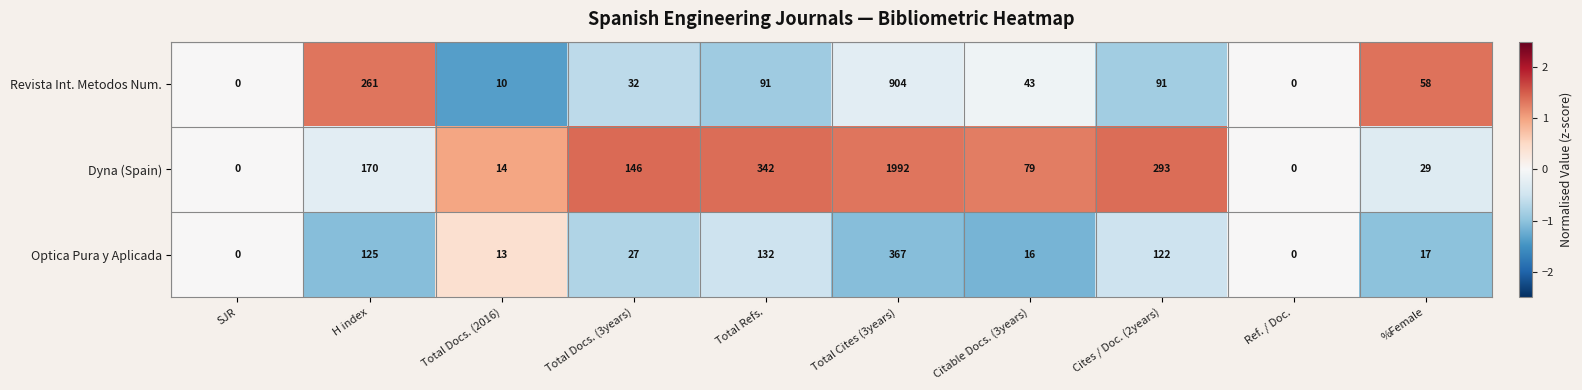

How many categories are shown in the chart?

10